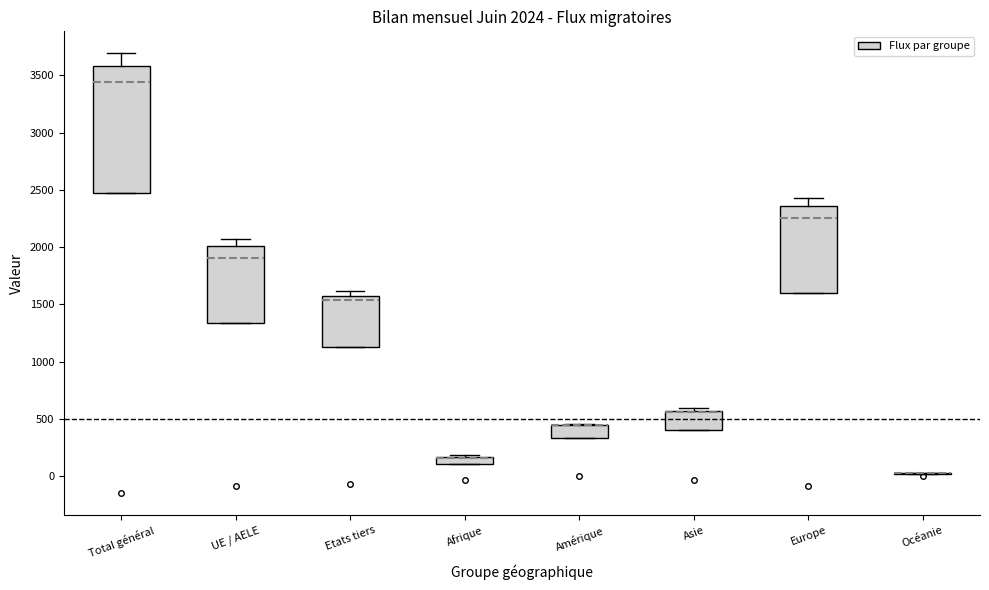

Which box is the tallest, from its lower edge to its upper edge?

Total général